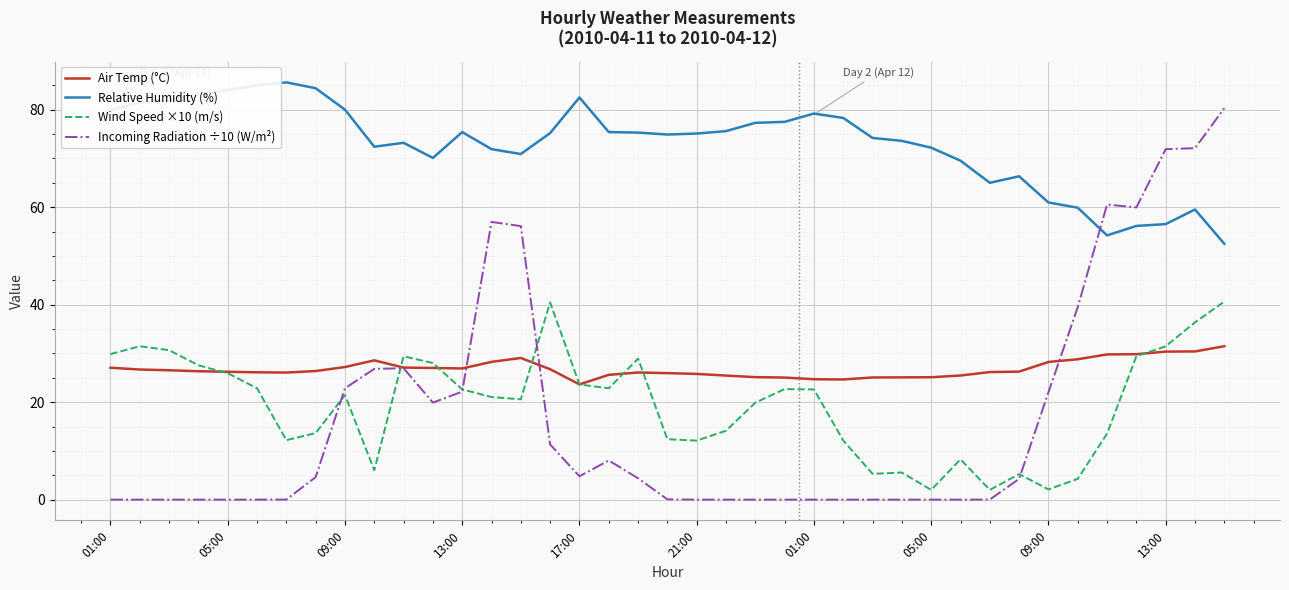

Which series has the largest total across all categories?

Relative Humidity (%)